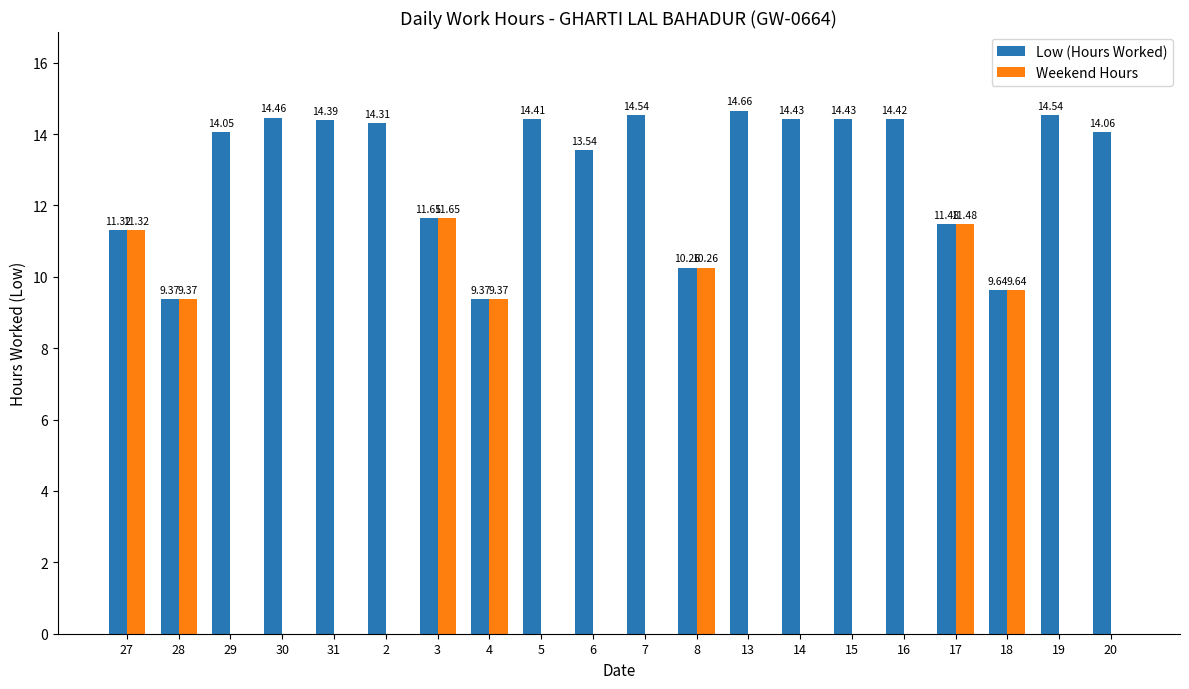

How many groups of bars are there?

20